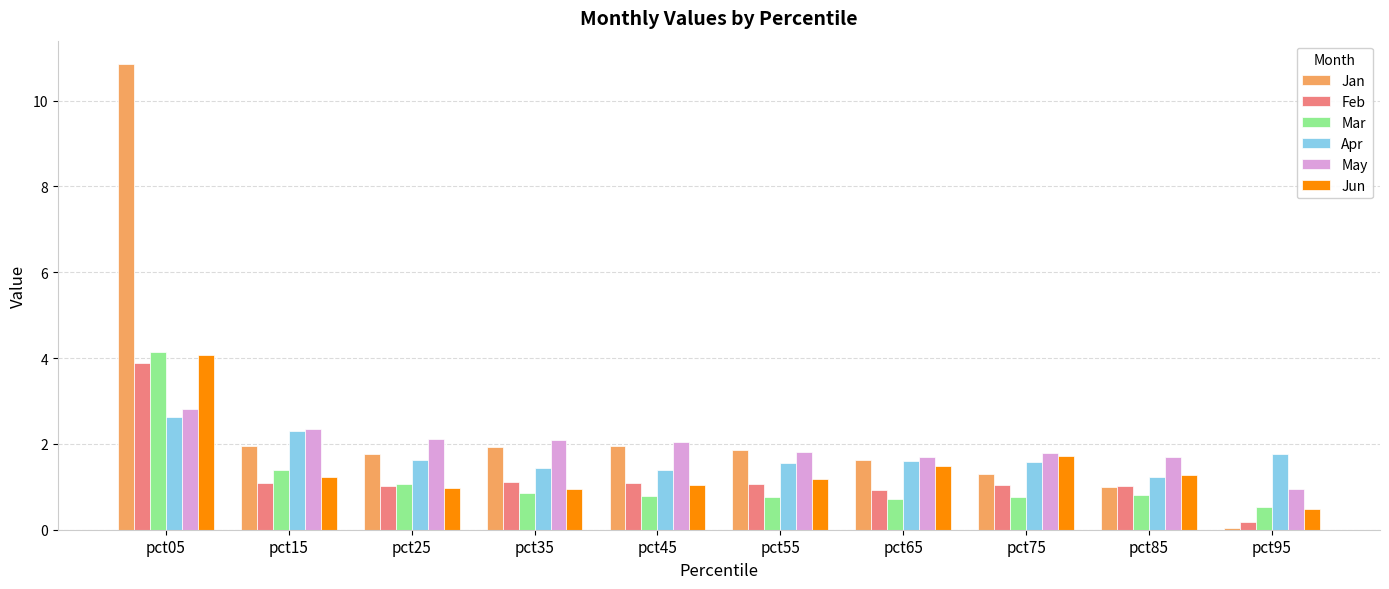

At which label does Jan first exceed 1?

pct05